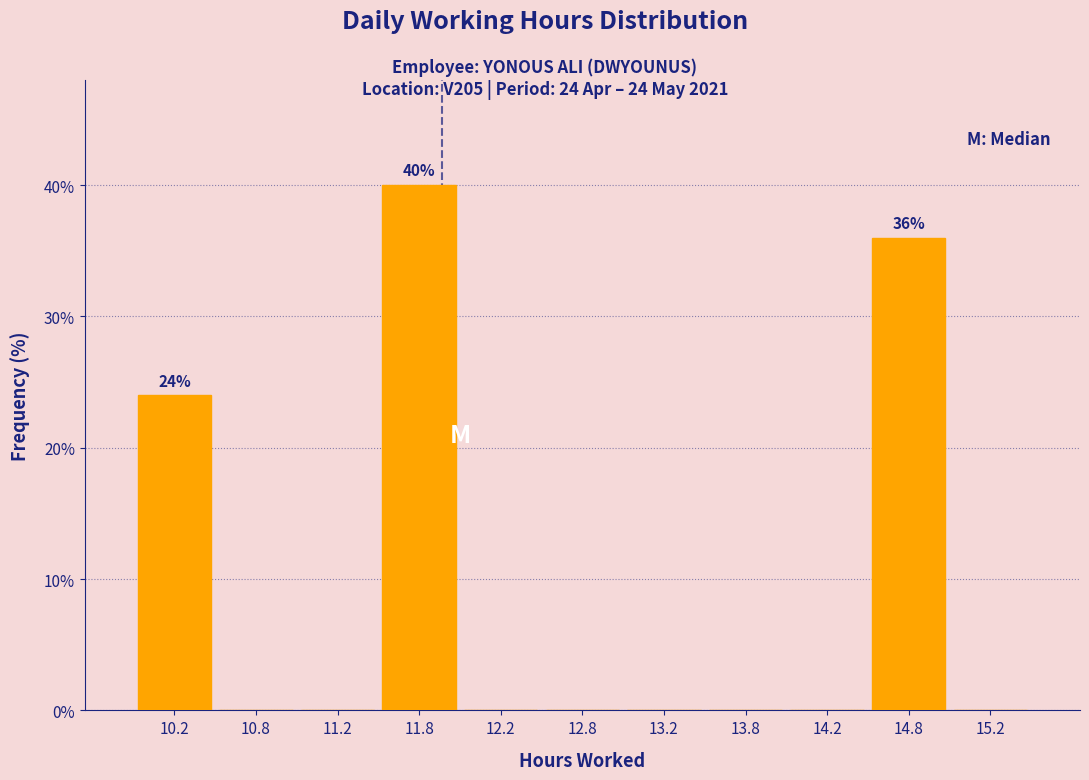

Over which range of the x-axis is the bar tallest?

11.5 to 12.0